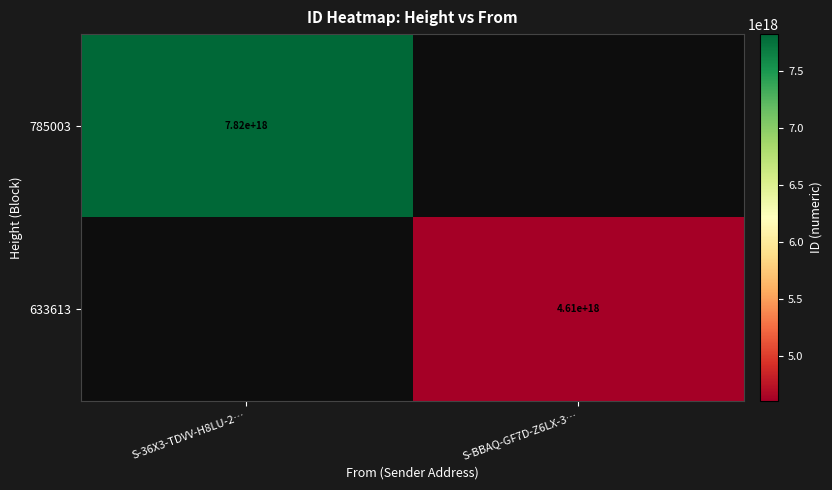

The 633613 series shows 7277690523325883392 at S-BBAQ-GF7D-Z6LX-3…. True or false?

False